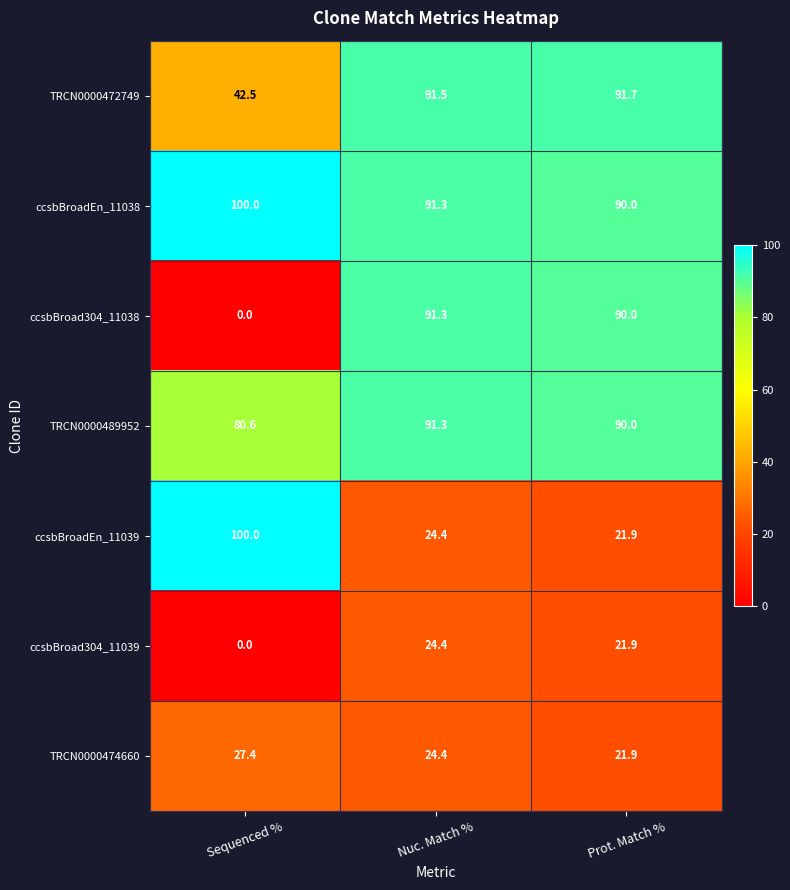

The value of TRCN0000472749 at Prot. Match % is 42.8. True or false?

False